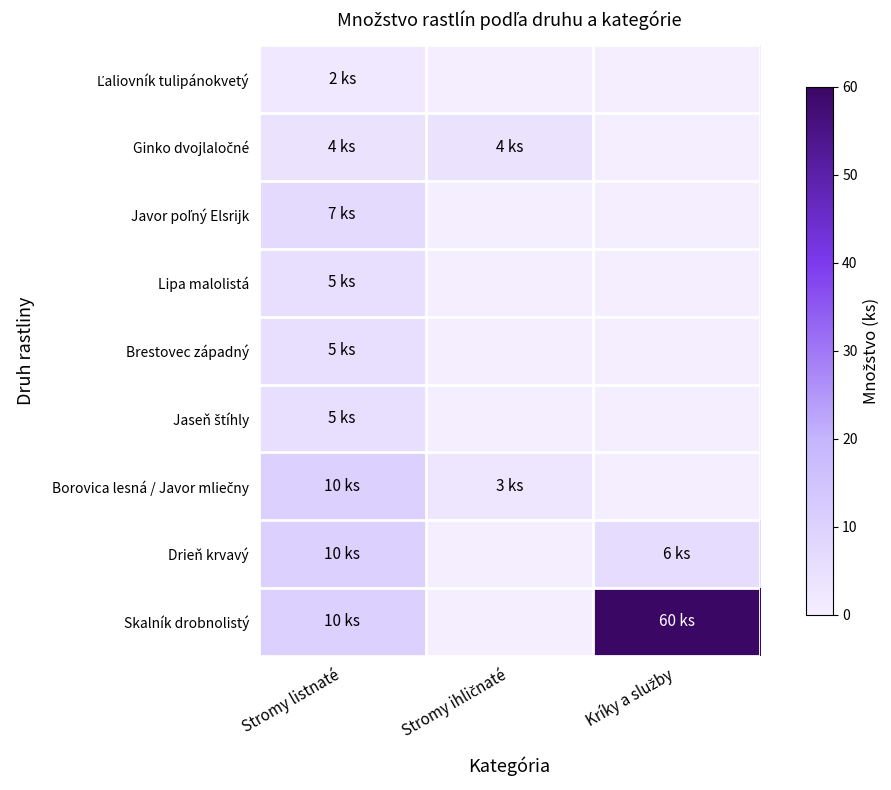

What is the maximum value shown in the chart?

60